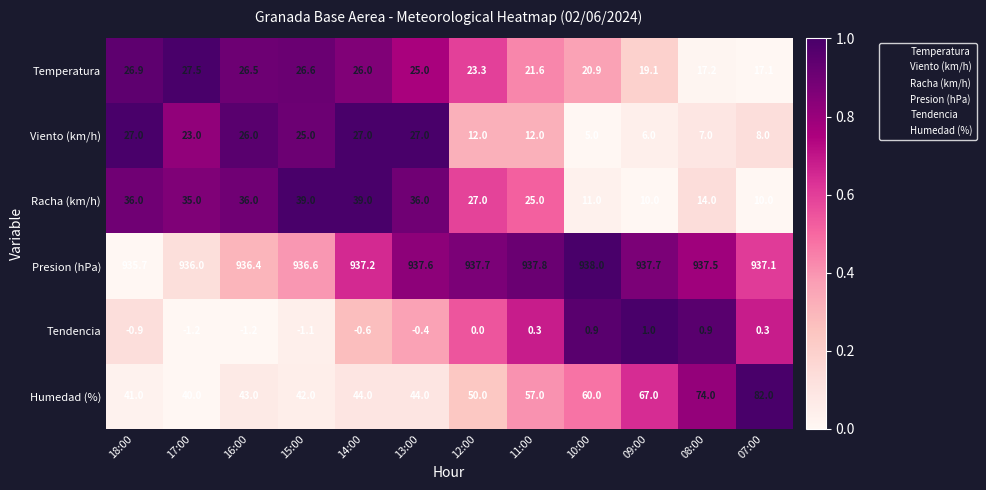

What is the difference between the maximum and second lowest values in the Tendencia series?

2.2